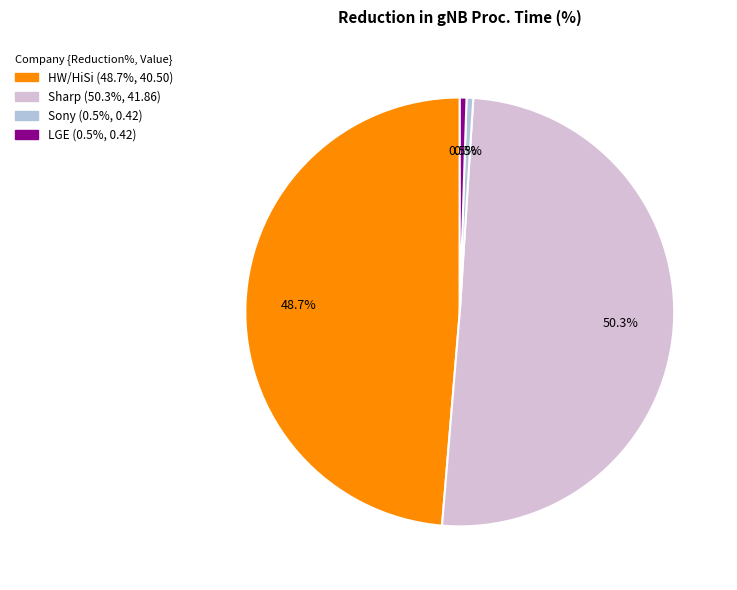

How many slices are in this pie chart?

4